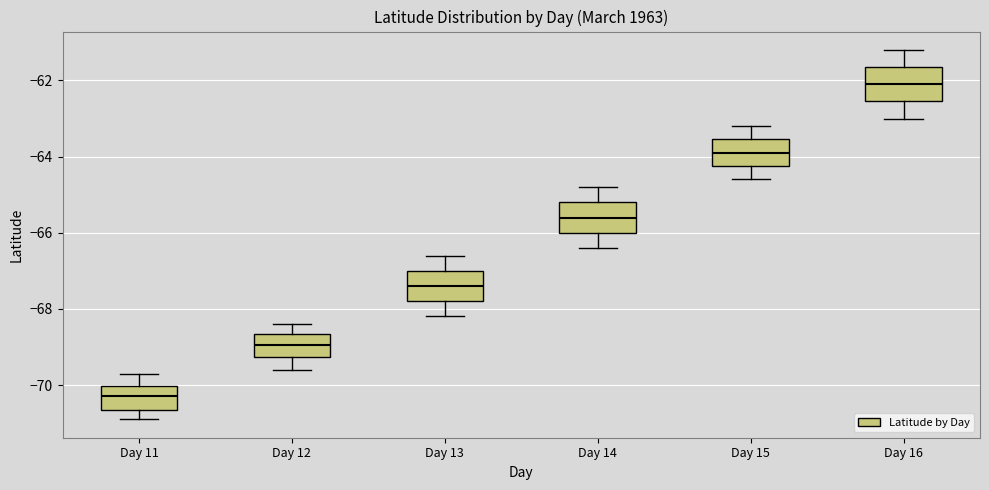

Reading left to right, read every box against the y-axis: the position of its median line, the range the box covers, and the ends of its whiskers. The values are not printed on the chart, so give them approximately, as read against the axis.

Day 11: median -70.2, box -70.6 to -70.0, whiskers -70.8 to -69.6
Day 12: median -69.0, box -69.2 to -68.6, whiskers -69.6 to -68.4
Day 13: median -67.4, box -67.8 to -67.0, whiskers -68.2 to -66.6
Day 14: median -65.6, box -66.0 to -65.2, whiskers -66.4 to -64.8
Day 15: median -63.8, box -64.2 to -63.6, whiskers -64.6 to -63.2
Day 16: median -62.0, box -62.6 to -61.6, whiskers -63.0 to -61.2